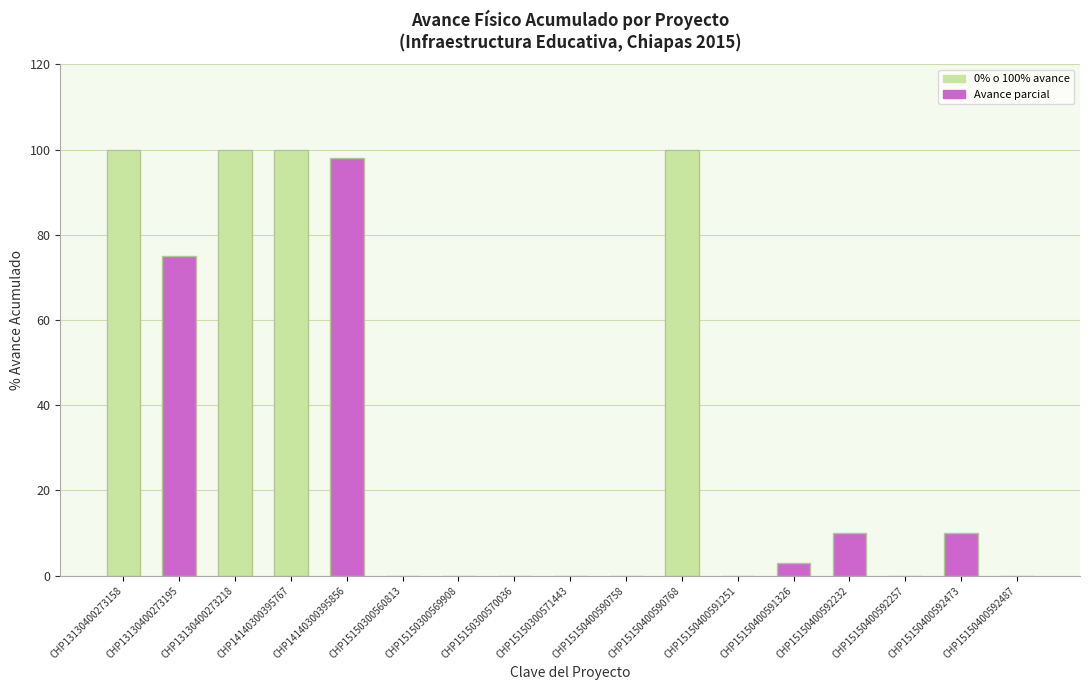

Reading left to right, extract all data points from this chart.

CHP13130400273158=100	CHP13130400273195=75	CHP13130400273218=100	CHP14140300395767=100	CHP14140300395856=98	CHP15150300560813=0	CHP15150300569908=0	CHP15150300570036=0	CHP15150300571443=0	CHP15150400590758=0	CHP15150400590768=100	CHP15150400591251=0	CHP15150400591326=3	CHP15150400592232=10	CHP15150400592257=0	CHP15150400592473=10	CHP15150400592487=0